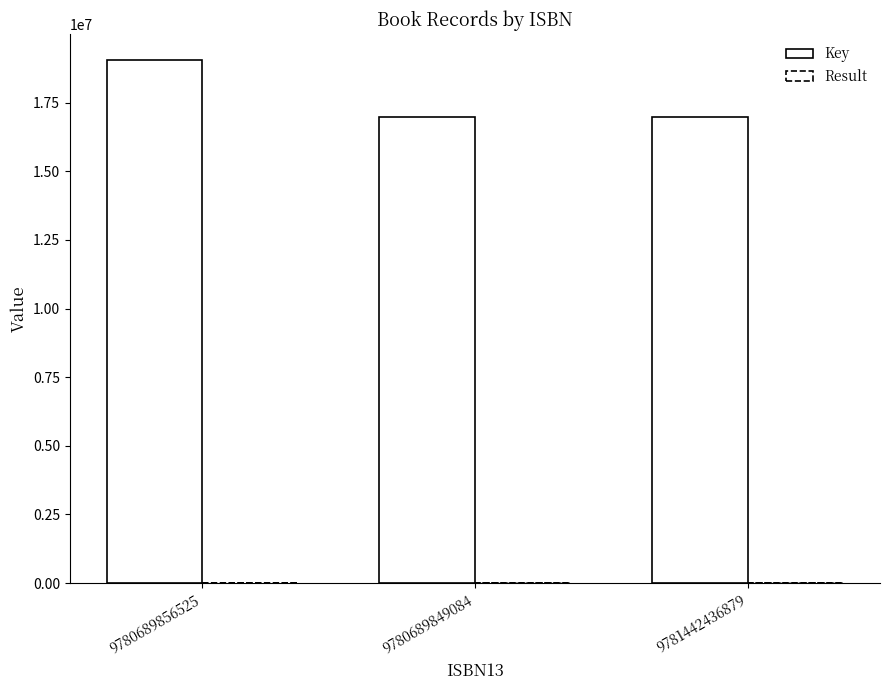

What is the label of the 2nd bar from the left?

9780689849084